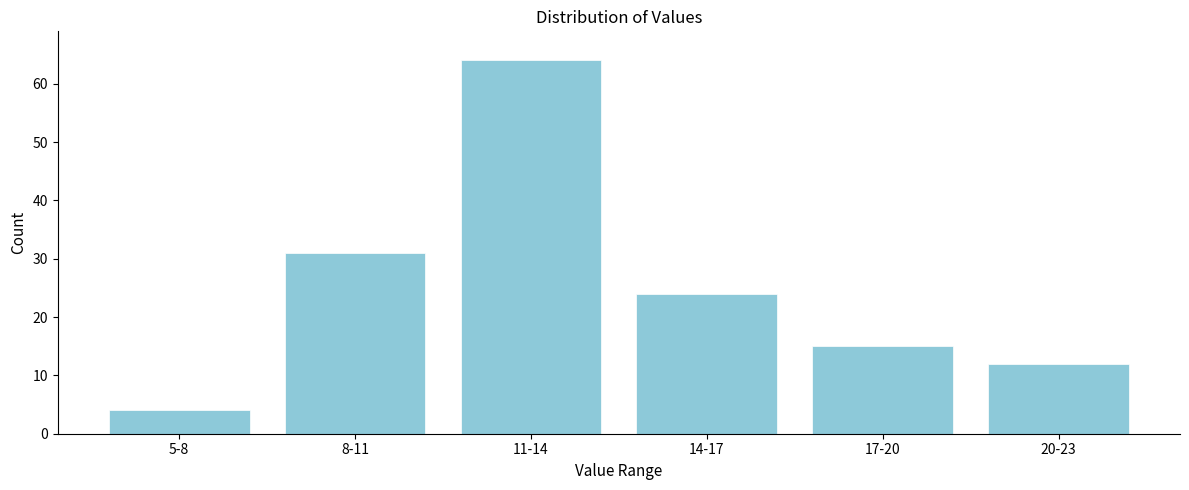

Reading left to right, extract all data points from this chart.

5-8=4	8-11=31	11-14=64	14-17=24	17-20=15	20-23=12